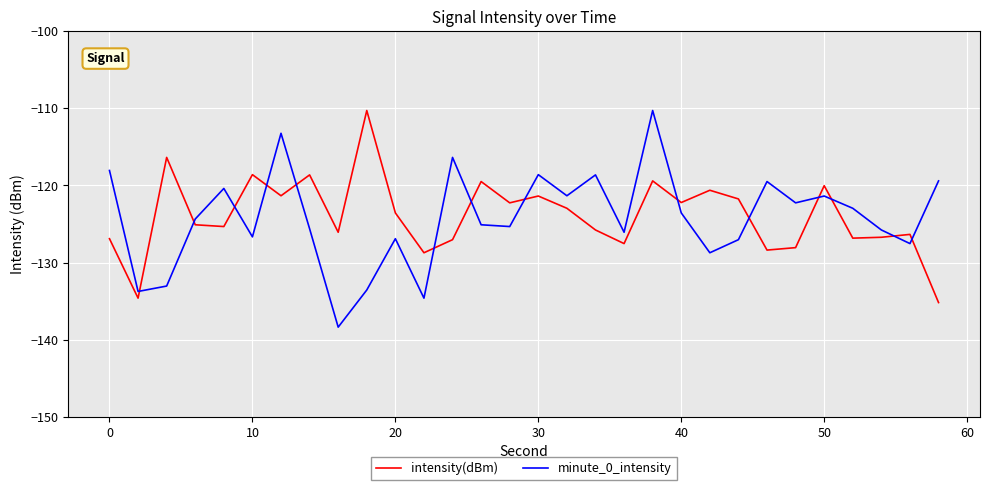

What is the smallest value displayed?

-138.4